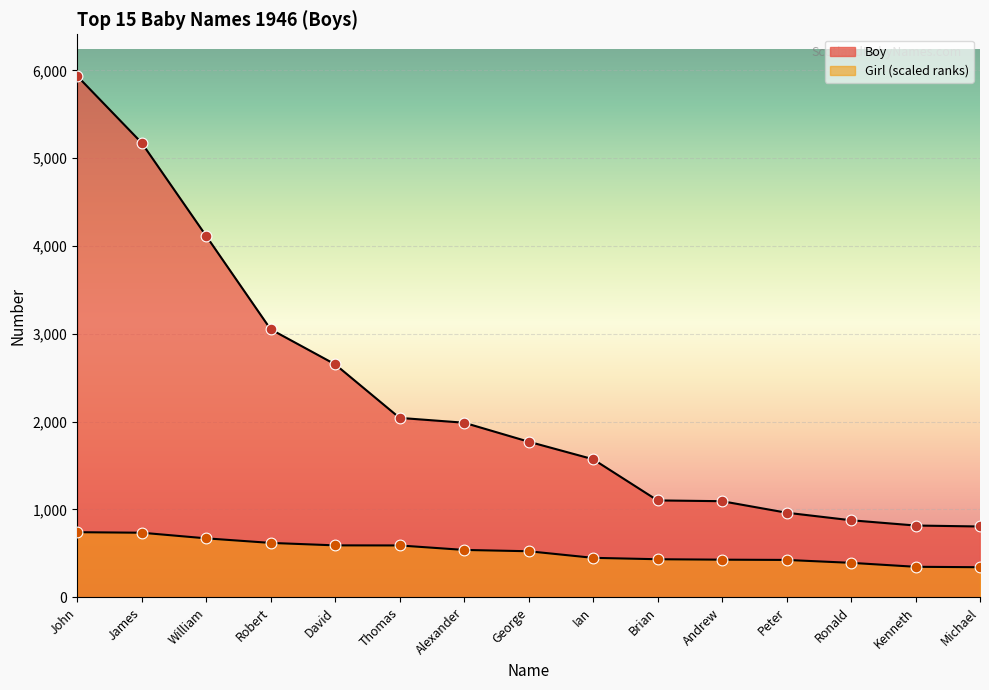

Which series contains the highest Y value?

Boy